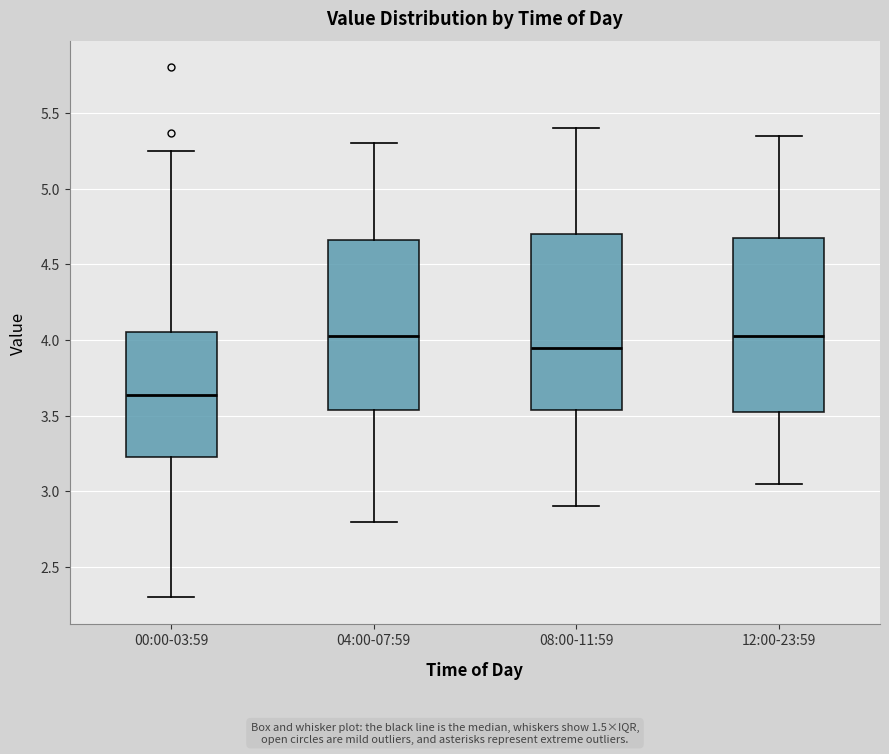

Where does the upper whisker of the box for 12:00-23:59 end on the y-axis? The values are not printed on the chart, so give them approximately, as read against the axis.

5.35